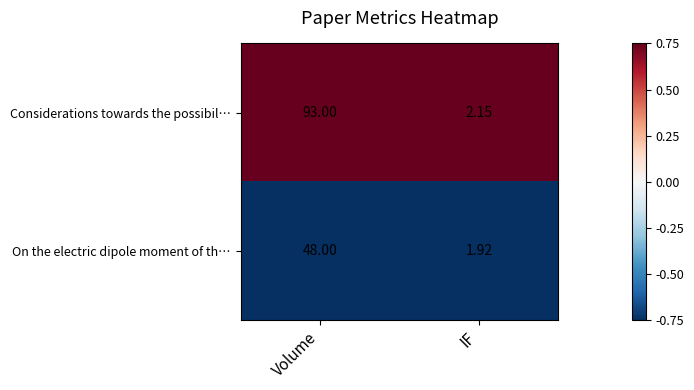

At IF, list the series in order from largest to smallest.

Considerations towards the possibil…, On the electric dipole moment of th…